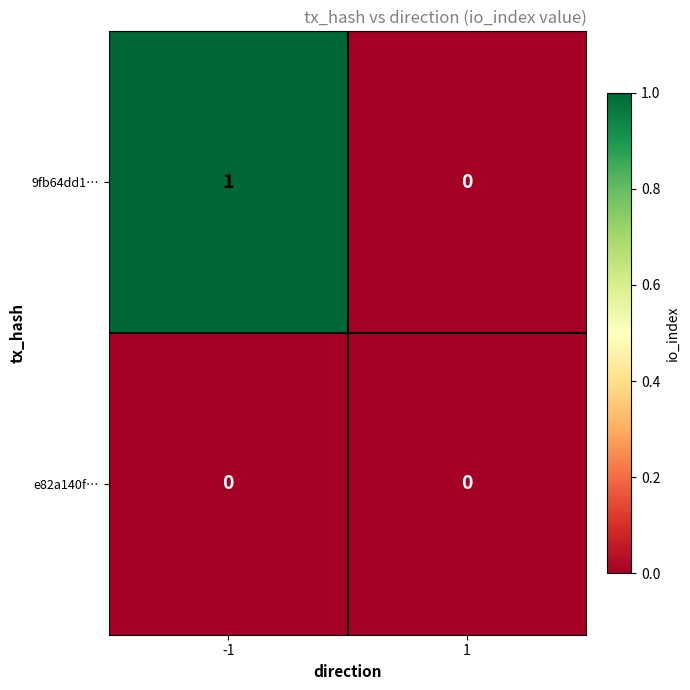

Is it true that e82a140f… equals 0 at 1?

True